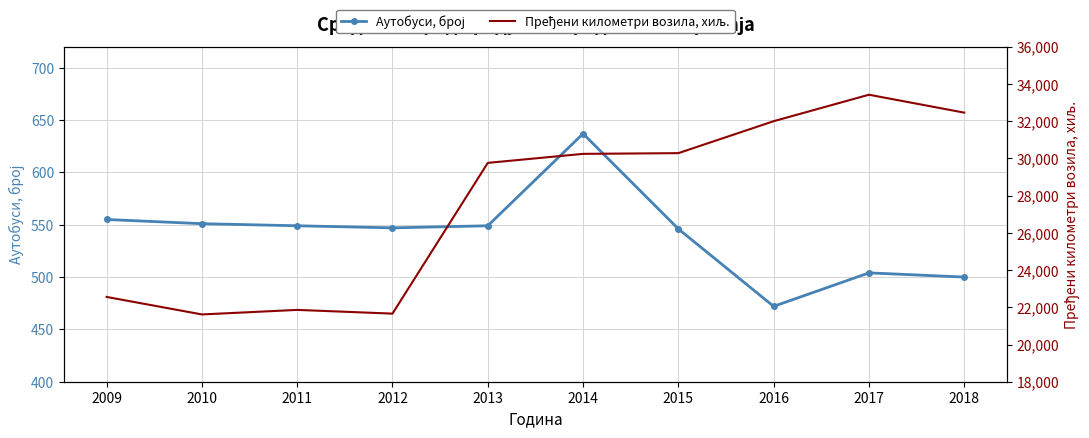

Reading left to right, transcribe all the data shown in this chart.

Аутобуси, број: 555	551	549	547	549	637	546	472	504	500
Пређени километри возила, хиљ.: 22557	21616	21860	21660	29761	30246	30284	32001	33424	32462